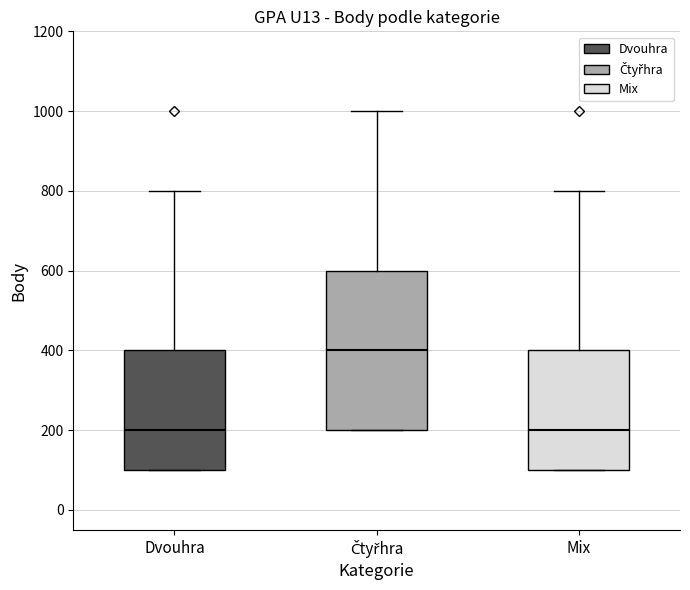

Reading left to right, read every box against the y-axis: the position of its median line, the range the box covers, and the ends of its whiskers. The values are not printed on the chart, so give them approximately, as read against the axis.

Dvouhra: median 200, box 100 to 400, whiskers 100 to 800
Čtyřhra: median 400, box 200 to 600, whiskers 200 to 1000
Mix: median 200, box 100 to 400, whiskers 100 to 800